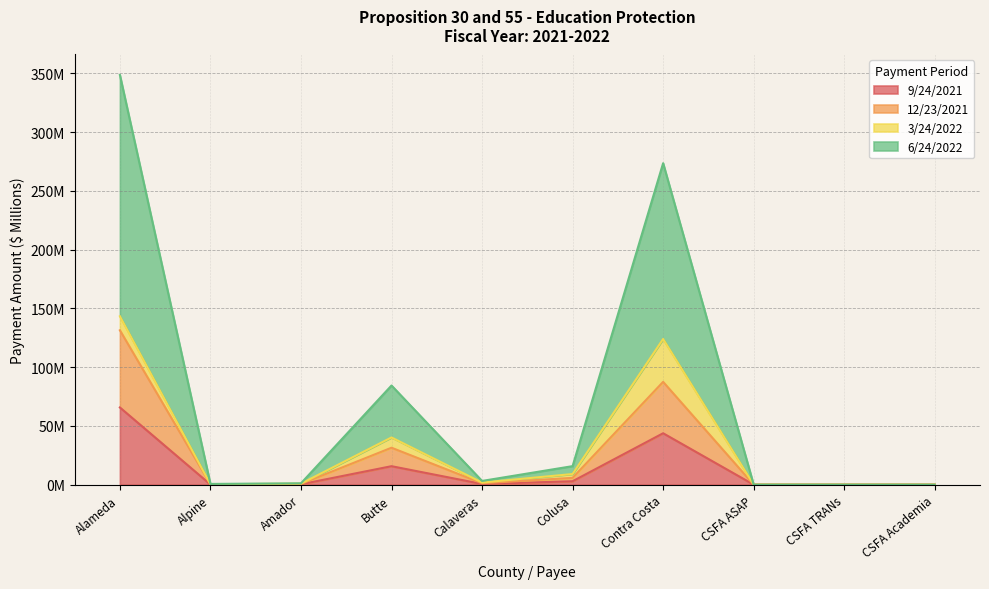

True or false: 6/24/2022 and 9/24/2021 cross at least once.

False